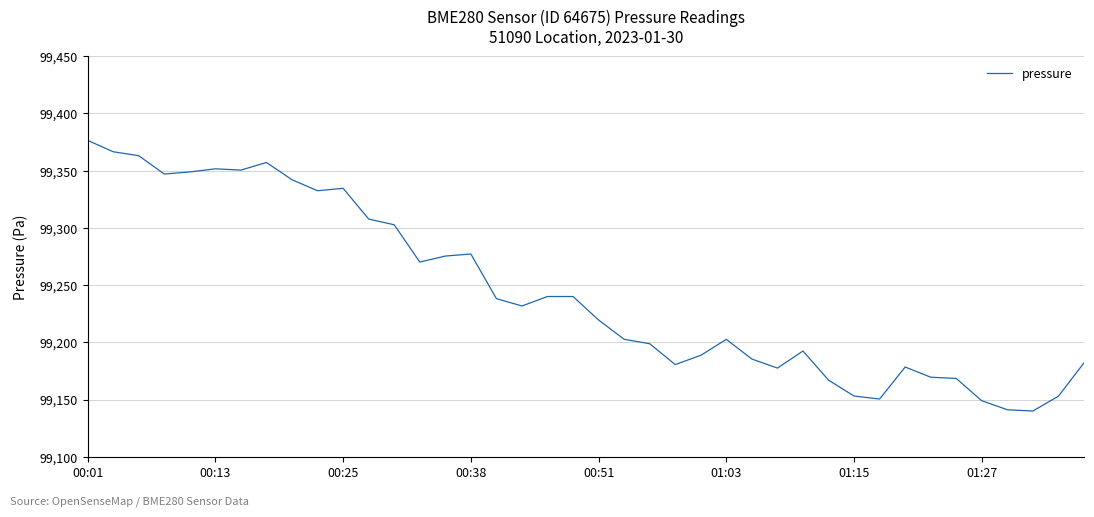

What is the smallest value displayed?

99140.0